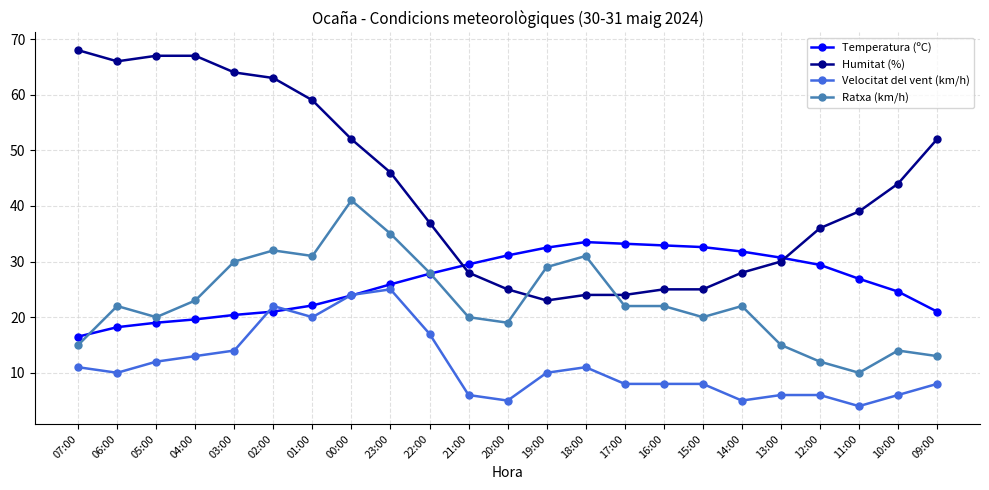

Is this an area chart (filled region under the line)?

No